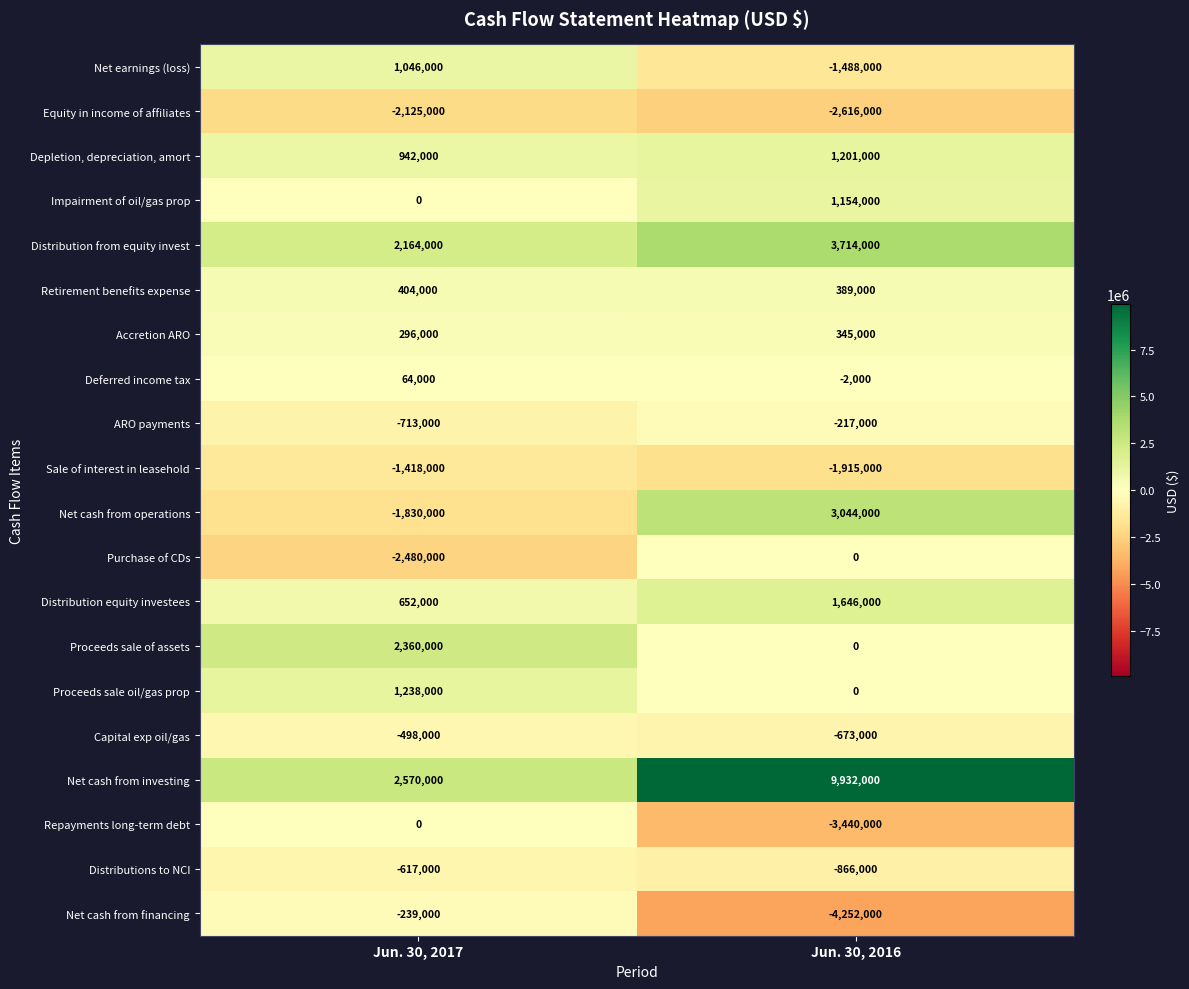

At which label does Sale of interest in leasehold reach its minimum?

Jun. 30, 2016